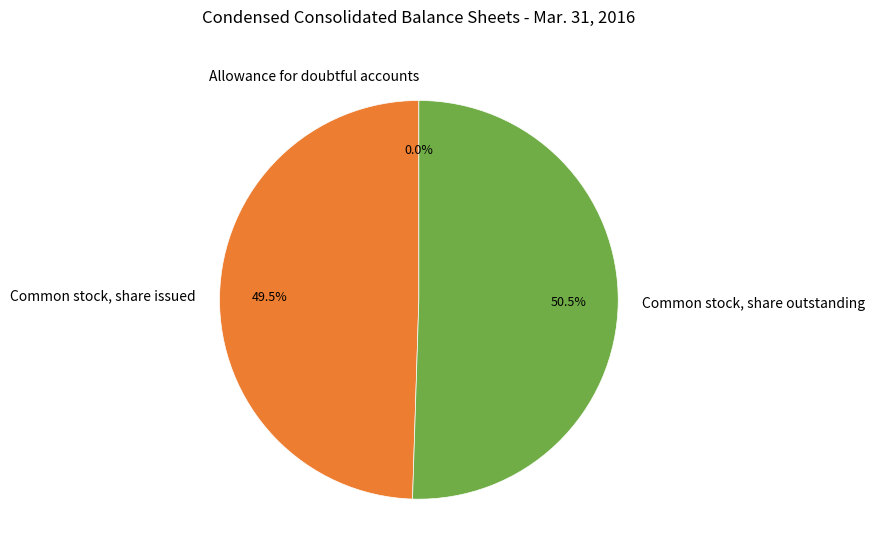

What percentage is NOT represented by Common stock, share issued?

50.5%